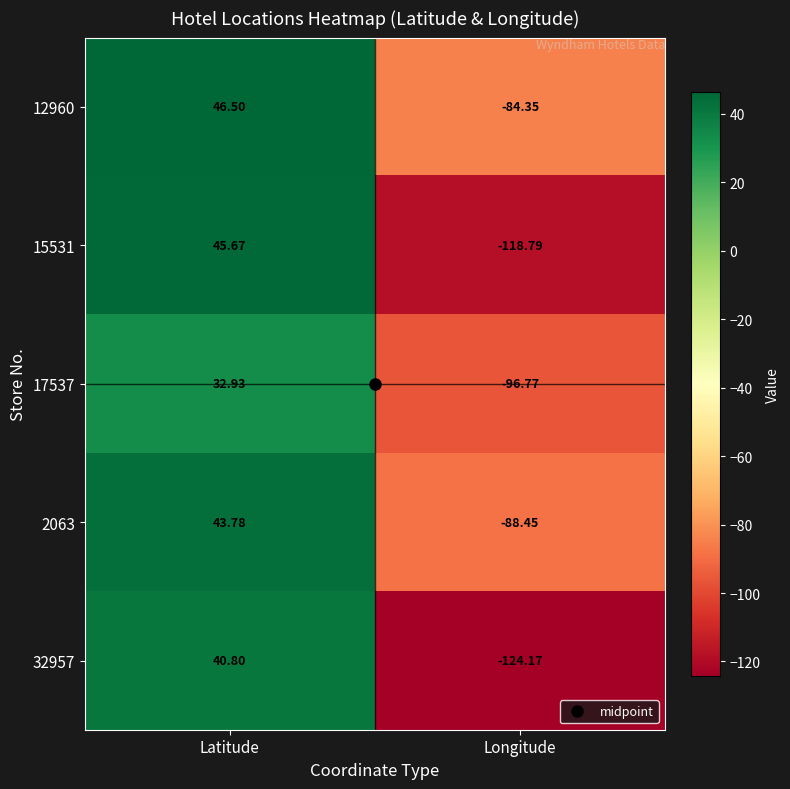

At which category is the sum across all series the highest?

Latitude